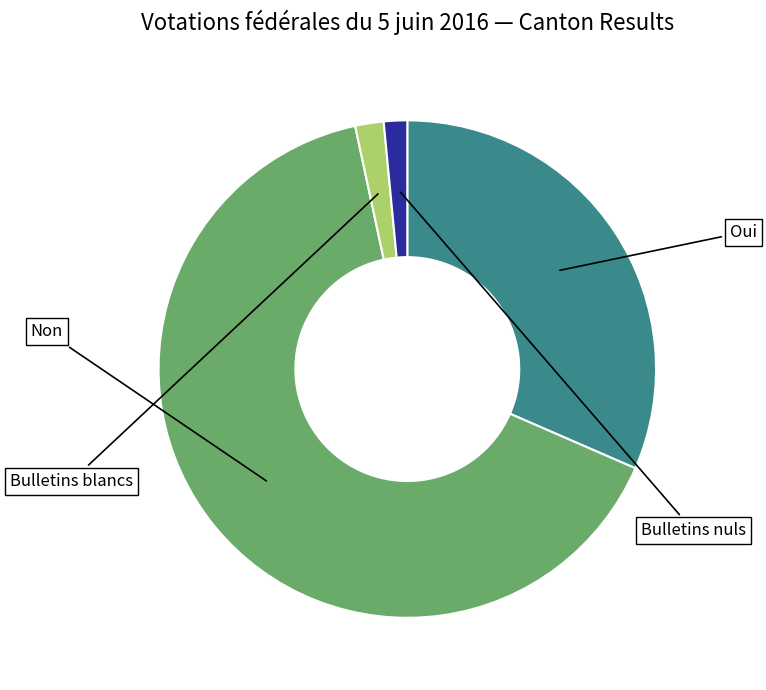

Does any single category account for the majority?

Yes